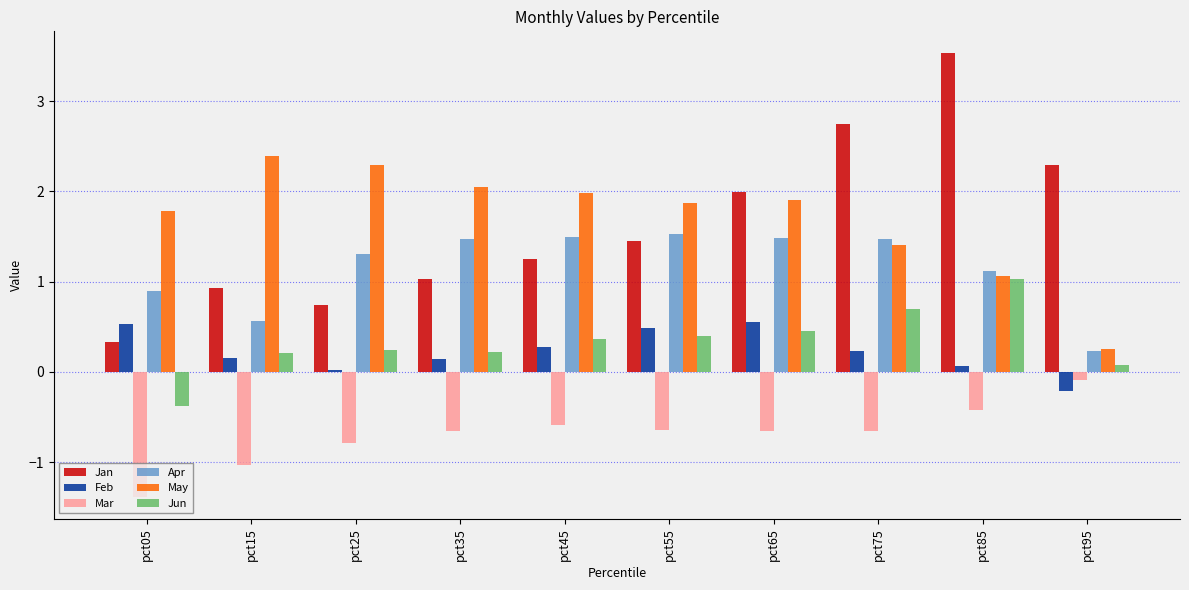

What is the total value across all series at pct35?

4.3